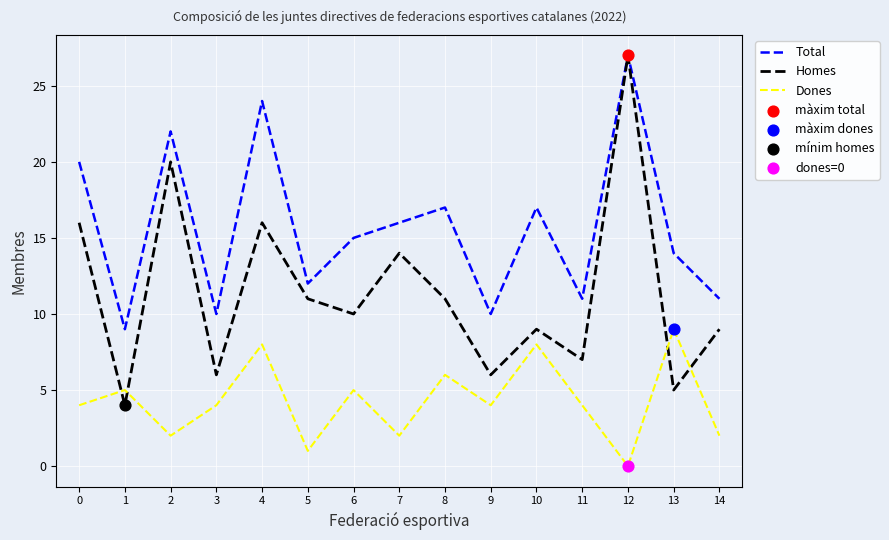

What is the total value across all series at 3?

20